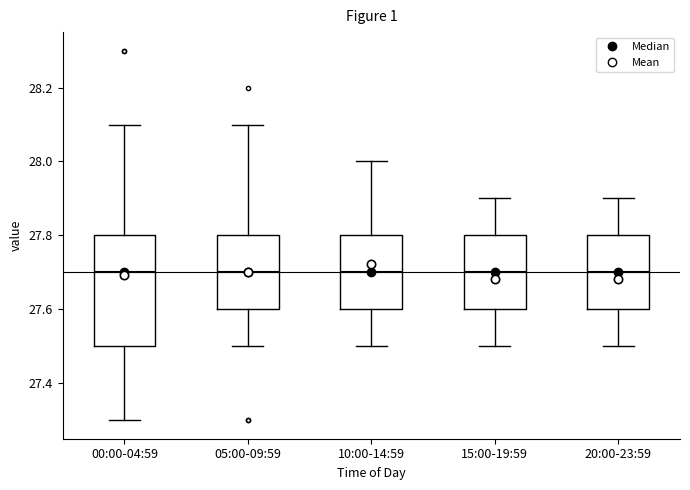

Reading left to right, read every box against the y-axis: the position of its median line, the range the box covers, and the ends of its whiskers. The values are not printed on the chart, so give them approximately, as read against the axis.

00:00-04:59: median 27.7, box 27.5 to 27.8, whiskers 27.3 to 28.1
05:00-09:59: median 27.7, box 27.6 to 27.8, whiskers 27.5 to 28.1
10:00-14:59: median 27.7, box 27.6 to 27.8, whiskers 27.5 to 28.0
15:00-19:59: median 27.7, box 27.6 to 27.8, whiskers 27.5 to 27.9
20:00-23:59: median 27.7, box 27.6 to 27.8, whiskers 27.5 to 27.9